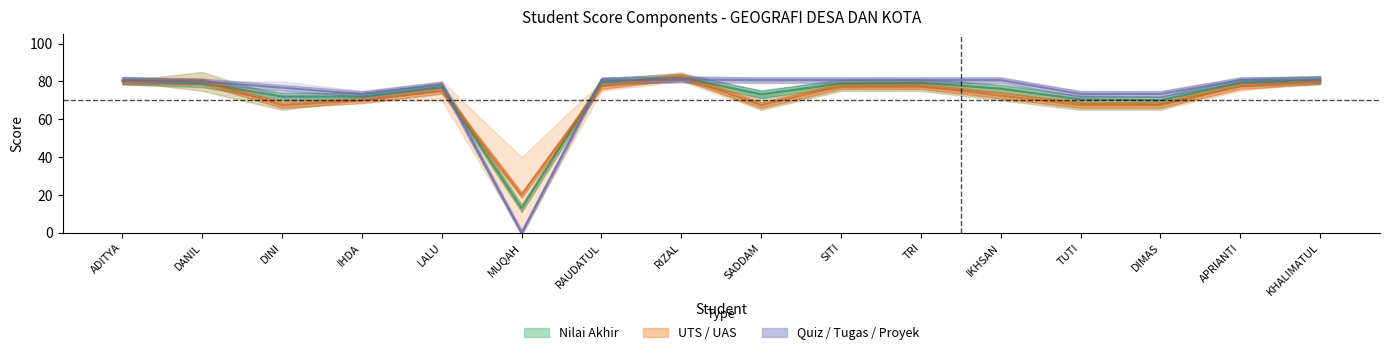

Where is the first local maximum for Nilai Akhir?

LALU